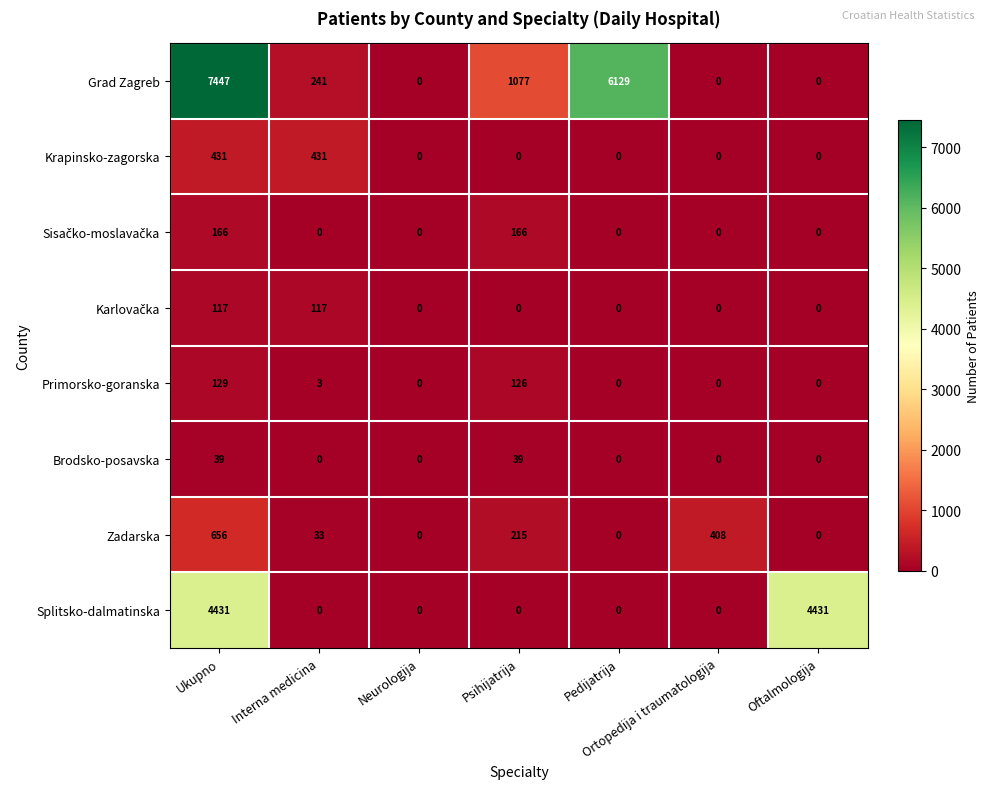

What is the difference between the Primorsko-goranska values at Pedijatrija and Interna medicina?

3